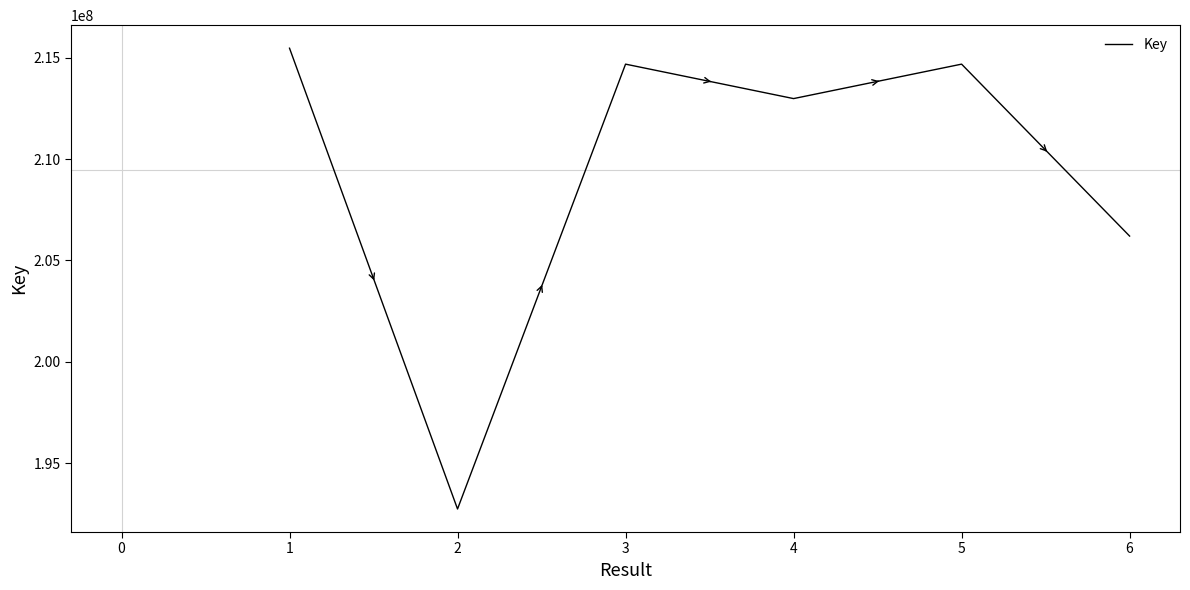

What is the difference between the maximum and second lowest values?

9271216